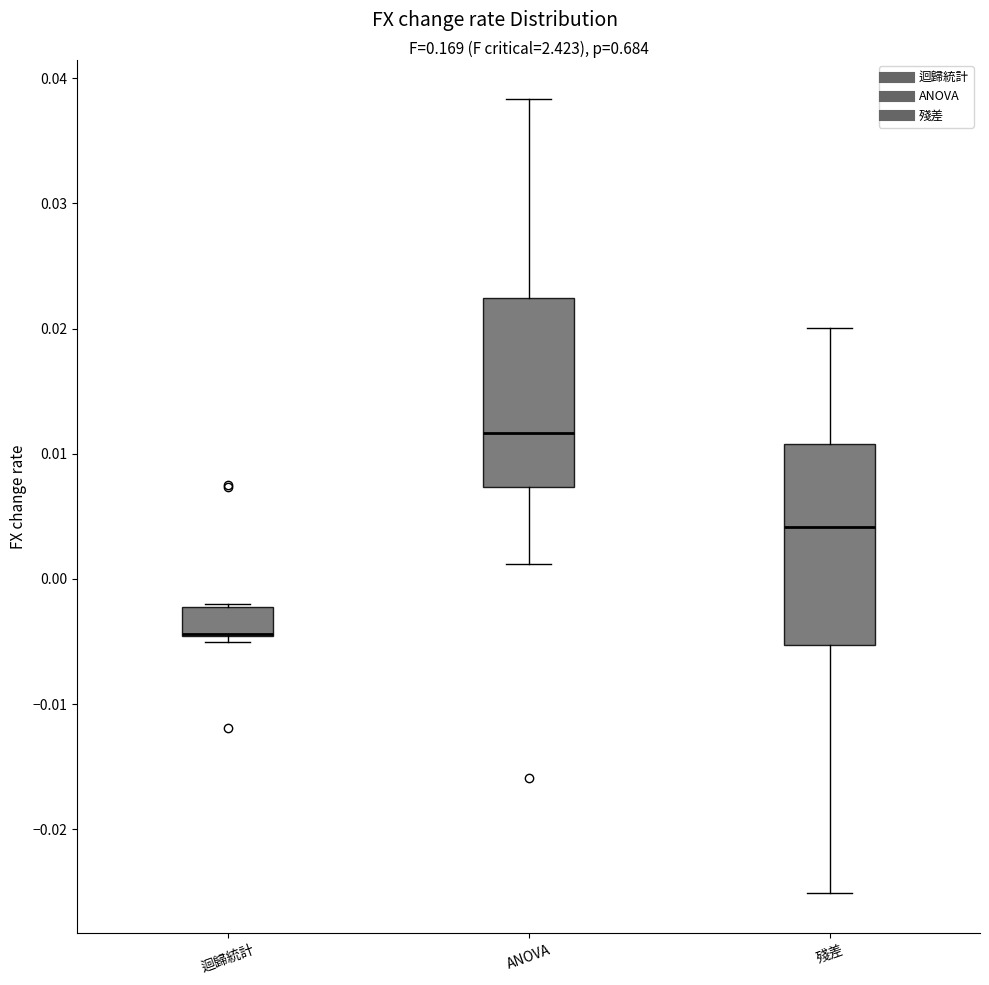

Where is the lower edge of the box for 迴歸統計 on the y-axis? The values are not printed on the chart, so give them approximately, as read against the axis.

-0.005